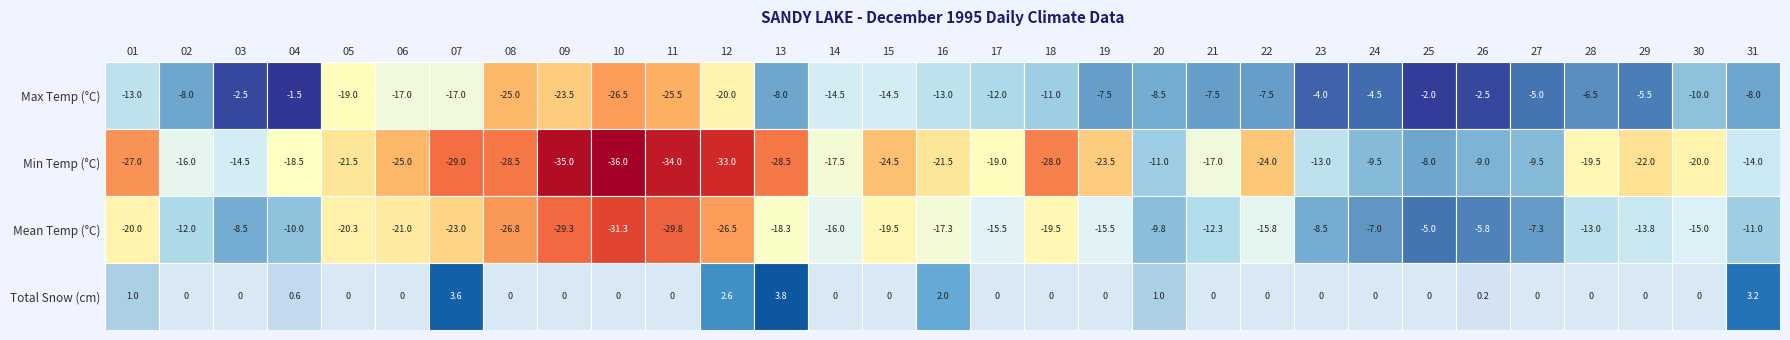

List the series in order of their peak value, lowest first.

Min Temp, Mean Temp, Max Temp, Total Snow (cm)